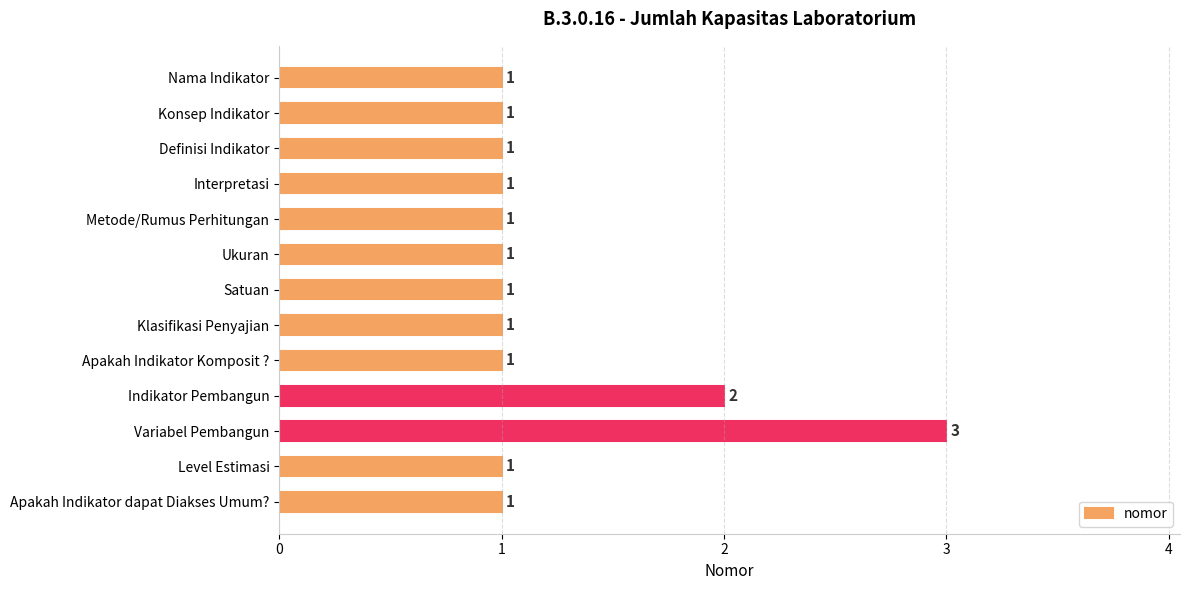

What is the minimum value shown in the chart?

1